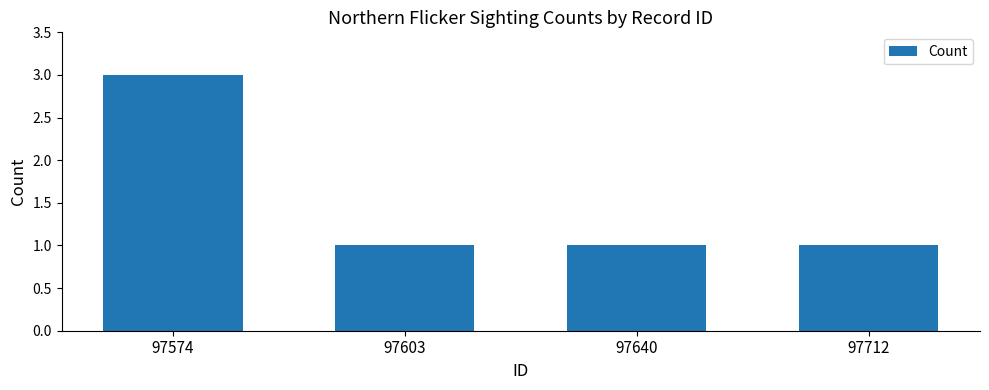

What is the value of the 2nd bar from the left?

1